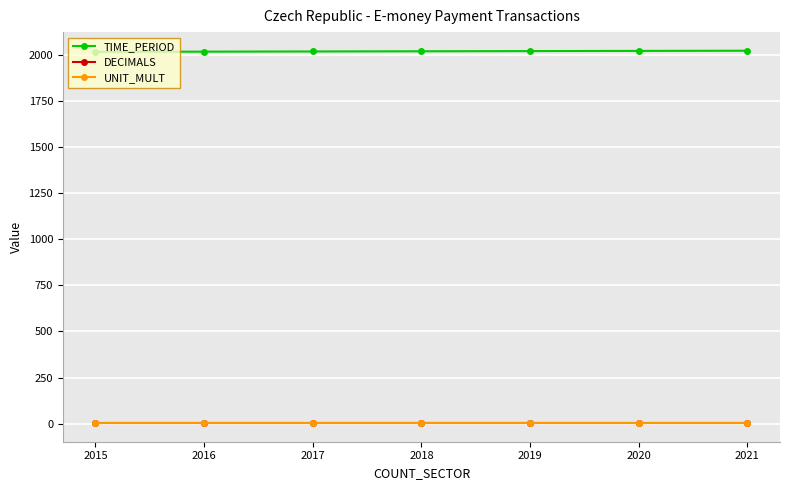

Is it true that TIME_PERIOD equals 3271 at 2017?

False